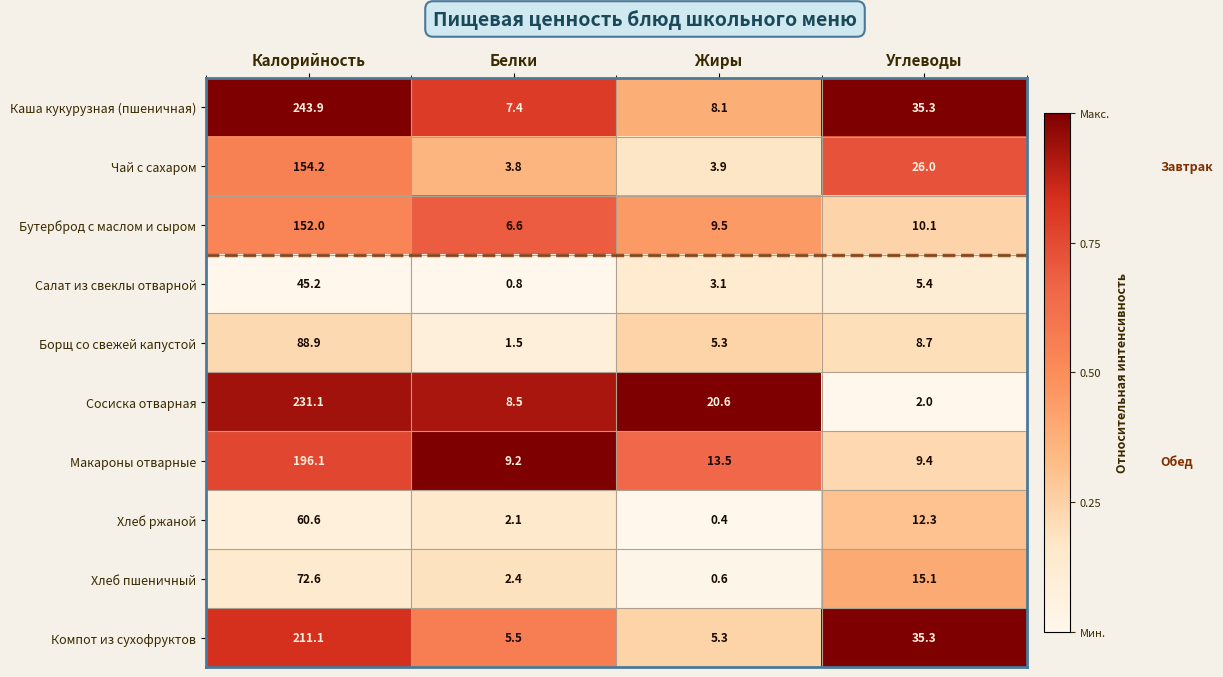

What is the difference between the maximum and minimum values in the Хлеб пшеничный series?

72.0